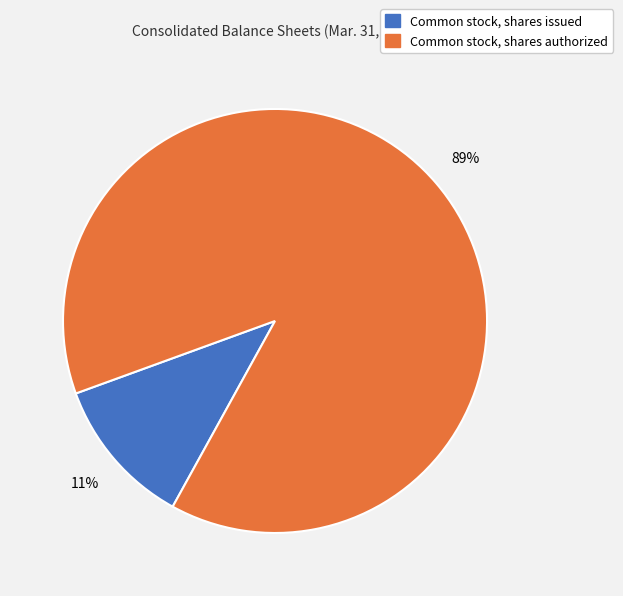

Which category accounts for the majority?

Common stock, shares authorized